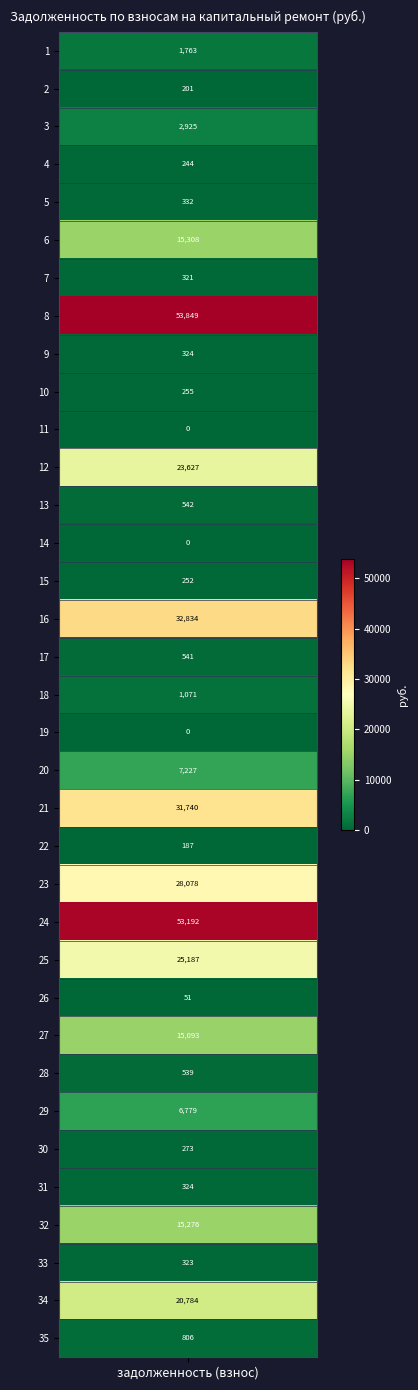

Reading left to right, list all the values displayed in this chart.

0=1763.3	1=201.3	2=2925.2	3=243.8	4=332.3	5=15308.1	6=320.6	7=53848.5	8=323.5	9=255.1	10=0.0	11=23627.1	12=541.7	13=0.0	14=251.8	15=32834.2	16=541.0	17=1070.5	18=0.0	19=7226.6	20=31739.8	21=187.4	22=28077.8	23=53191.7	24=25187.4	25=51.1	26=15093.0	27=539.5	28=6779.1	29=273.0	30=324.3	31=15275.6	32=322.8	33=20784.2	34=805.6